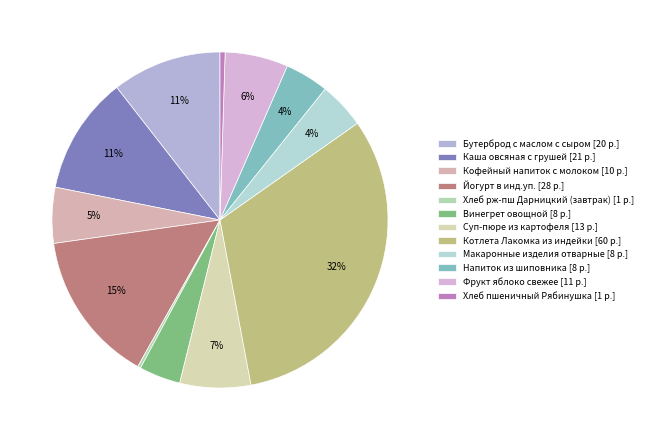

To the nearest percent, what is the average slice percentage?

8%